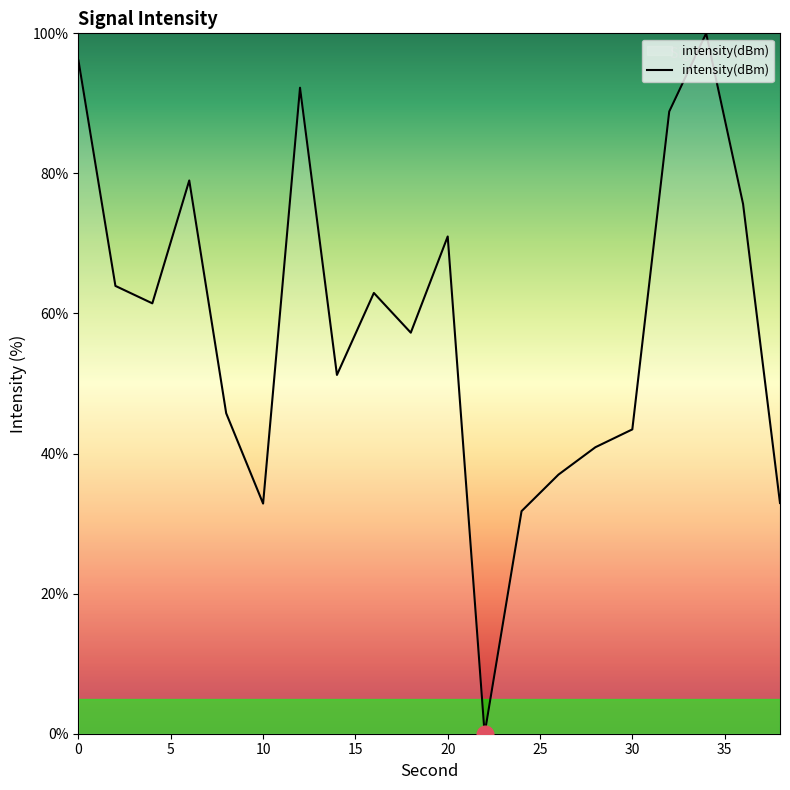

What is the difference between the maximum and minimum values?

100.0